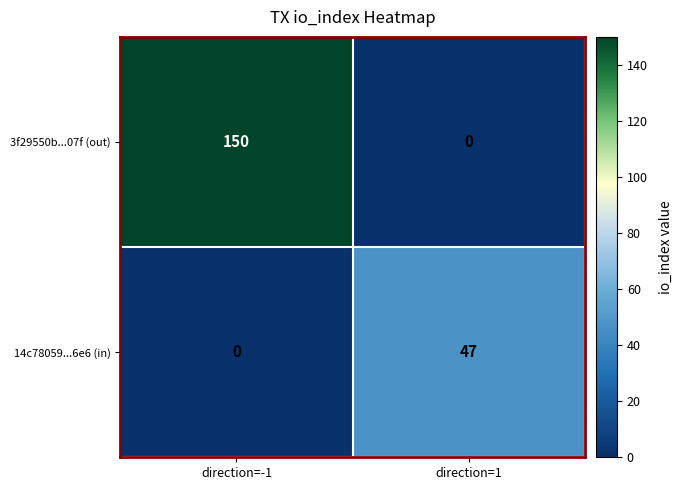

What is the difference between the maximum and minimum values in the 3f29550b...07f (out) series?

150